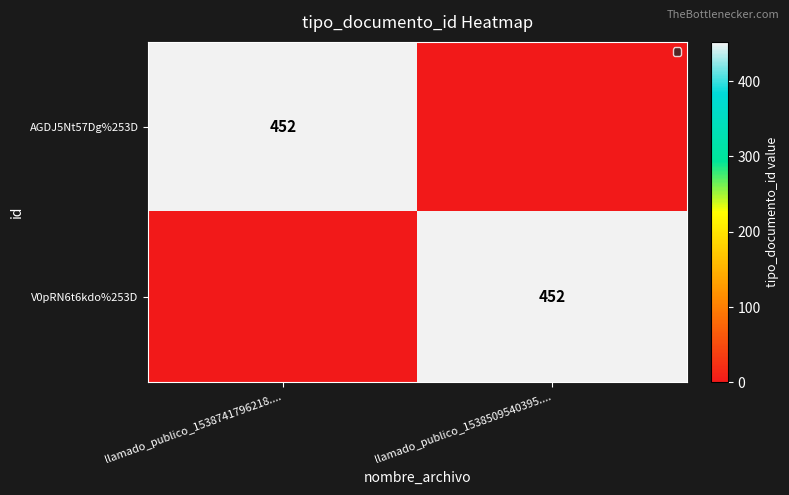

The AGDJ5Nt57Dg%253D series shows 794 at llamado_publico_1538741796218..... True or false?

False